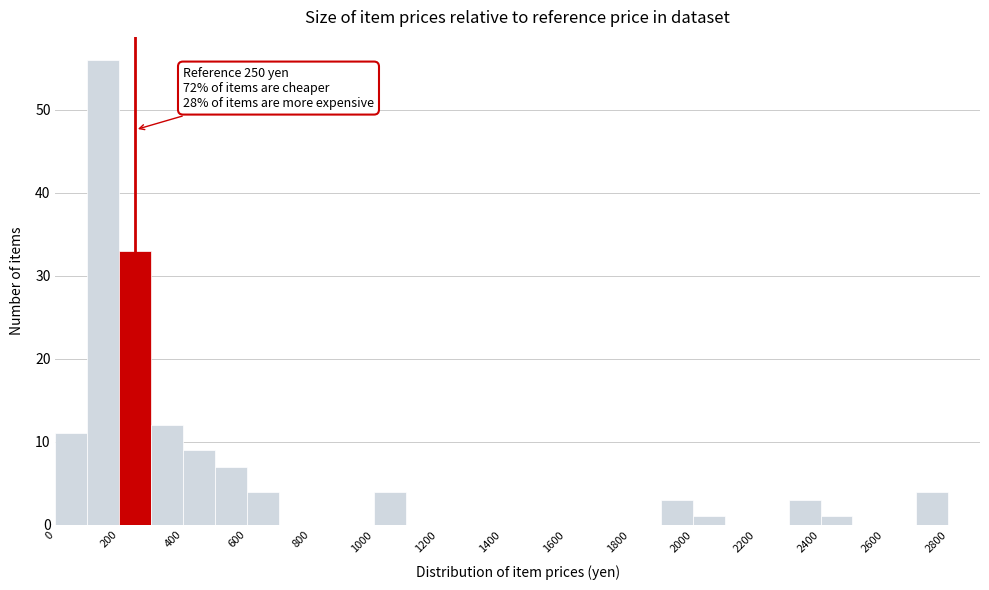

Over which range of the x-axis is the bar tallest?

100 to 200